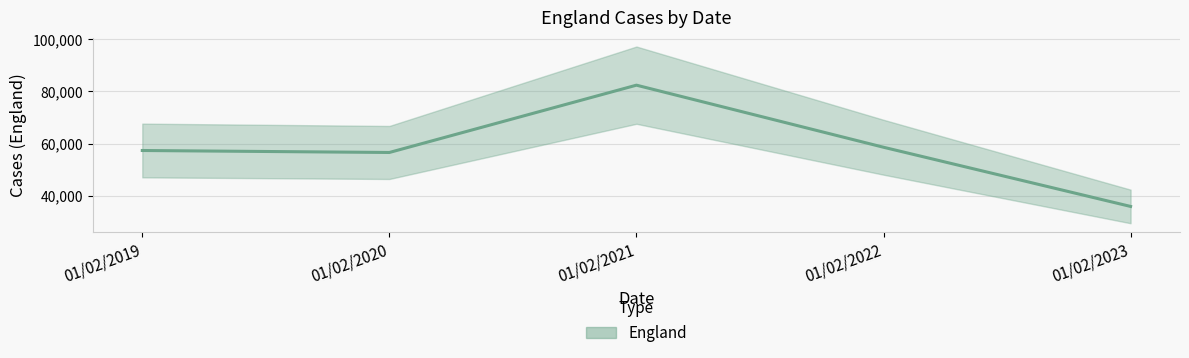

What is the value of the 2nd point from the left?

56568